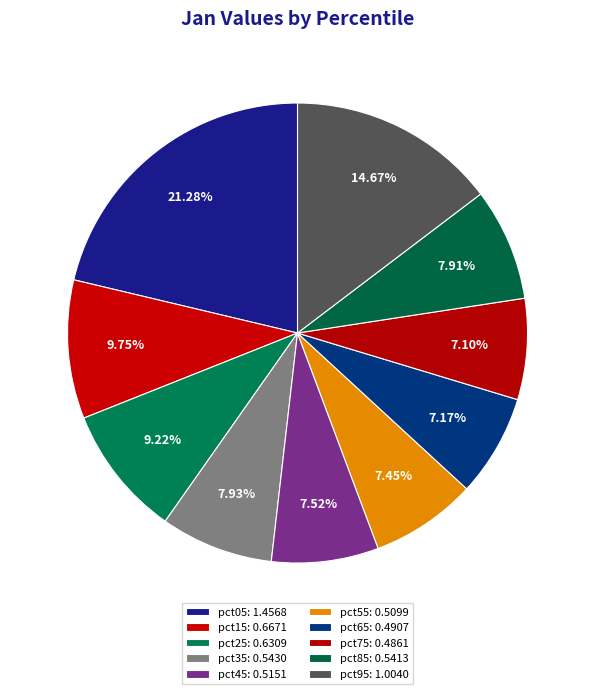

Is it true that pct95 is 25% of the pie?

False